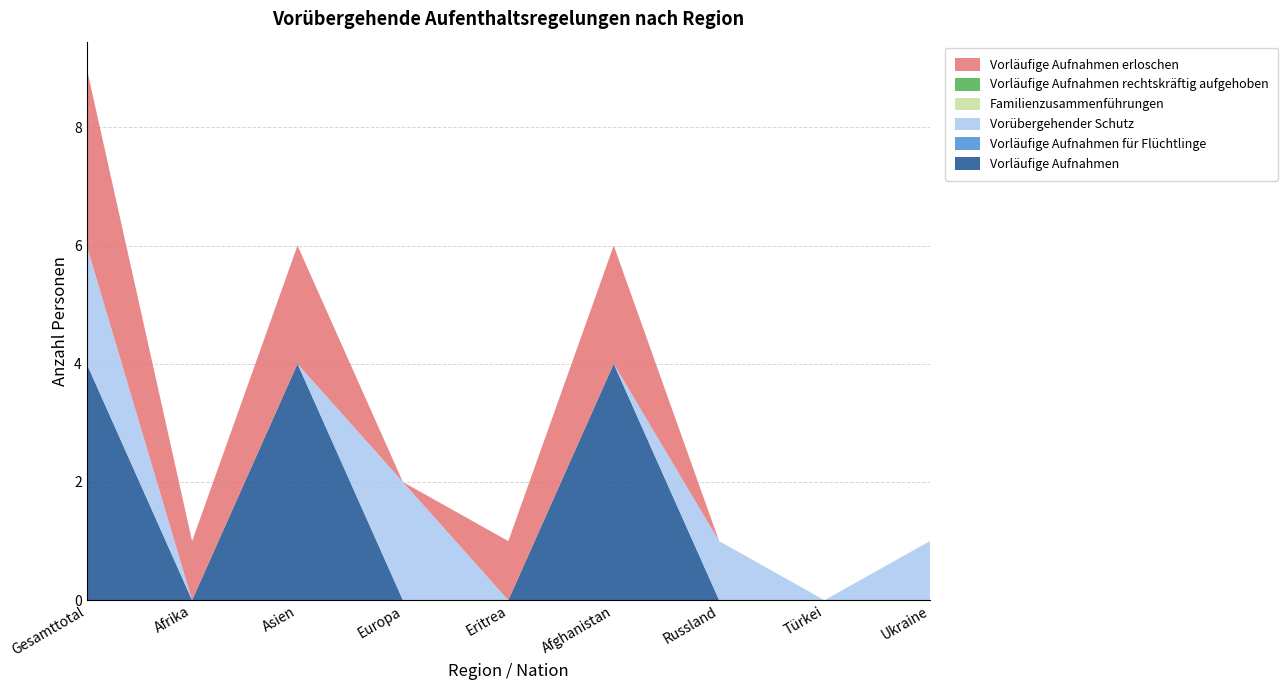

Reading right to left, list all the values displayed in this chart.

Vorläufige Aufnahmen: Ukraine=0	Türkei=0	Russland=0	Afghanistan=4	Eritrea=0	Europa=0	Asien=4	Afrika=0	Gesamttotal=4
Vorläufige Aufnahmen für Flüchtlinge: Ukraine=0	Türkei=0	Russland=0	Afghanistan=0	Eritrea=0	Europa=0	Asien=0	Afrika=0	Gesamttotal=0
Vorübergehender Schutz: Ukraine=1	Türkei=0	Russland=1	Afghanistan=0	Eritrea=0	Europa=2	Asien=0	Afrika=0	Gesamttotal=2
Familienzusammenführungen: Ukraine=0	Türkei=0	Russland=0	Afghanistan=0	Eritrea=0	Europa=0	Asien=0	Afrika=0	Gesamttotal=0
Vorläufige Aufnahmen rechtskräftig aufgehoben: Ukraine=0	Türkei=0	Russland=0	Afghanistan=0	Eritrea=0	Europa=0	Asien=0	Afrika=0	Gesamttotal=0
Vorläufige Aufnahmen erloschen: Ukraine=0	Türkei=0	Russland=0	Afghanistan=2	Eritrea=1	Europa=0	Asien=2	Afrika=1	Gesamttotal=3